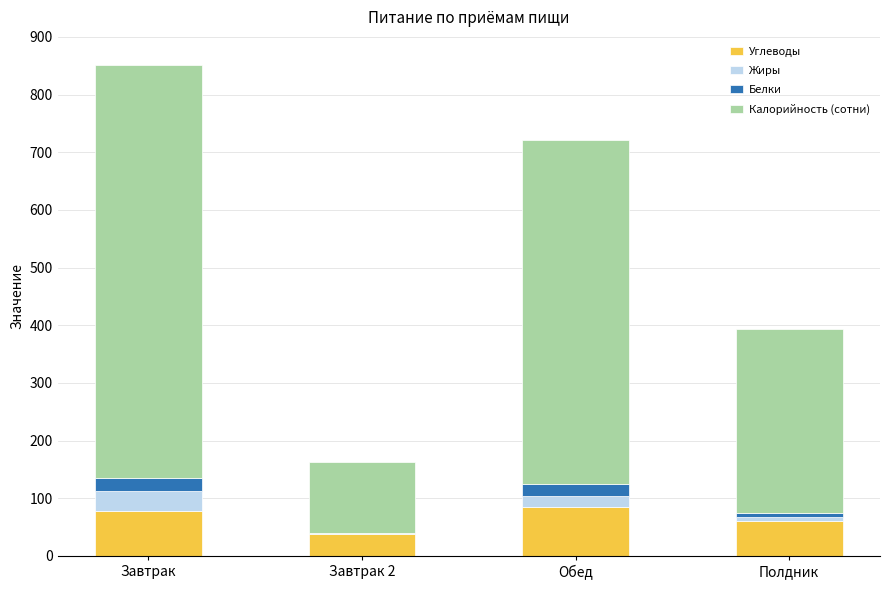

Reading left to right, what are the values for Углеводы?

Завтрак=78	Завтрак 2=38	Обед=84	Полдник=61